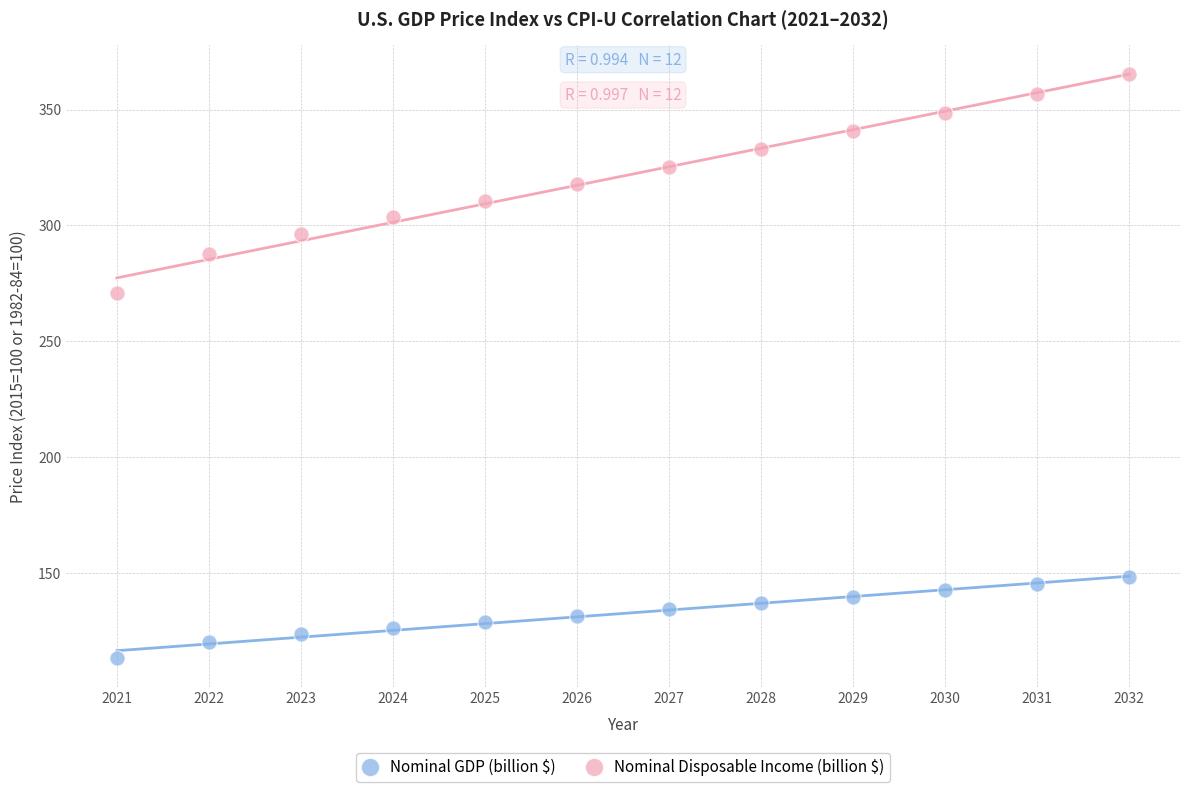

What are all the series names shown in the legend?

Nominal GDP (billion $), Nominal Disposable Income (billion $)